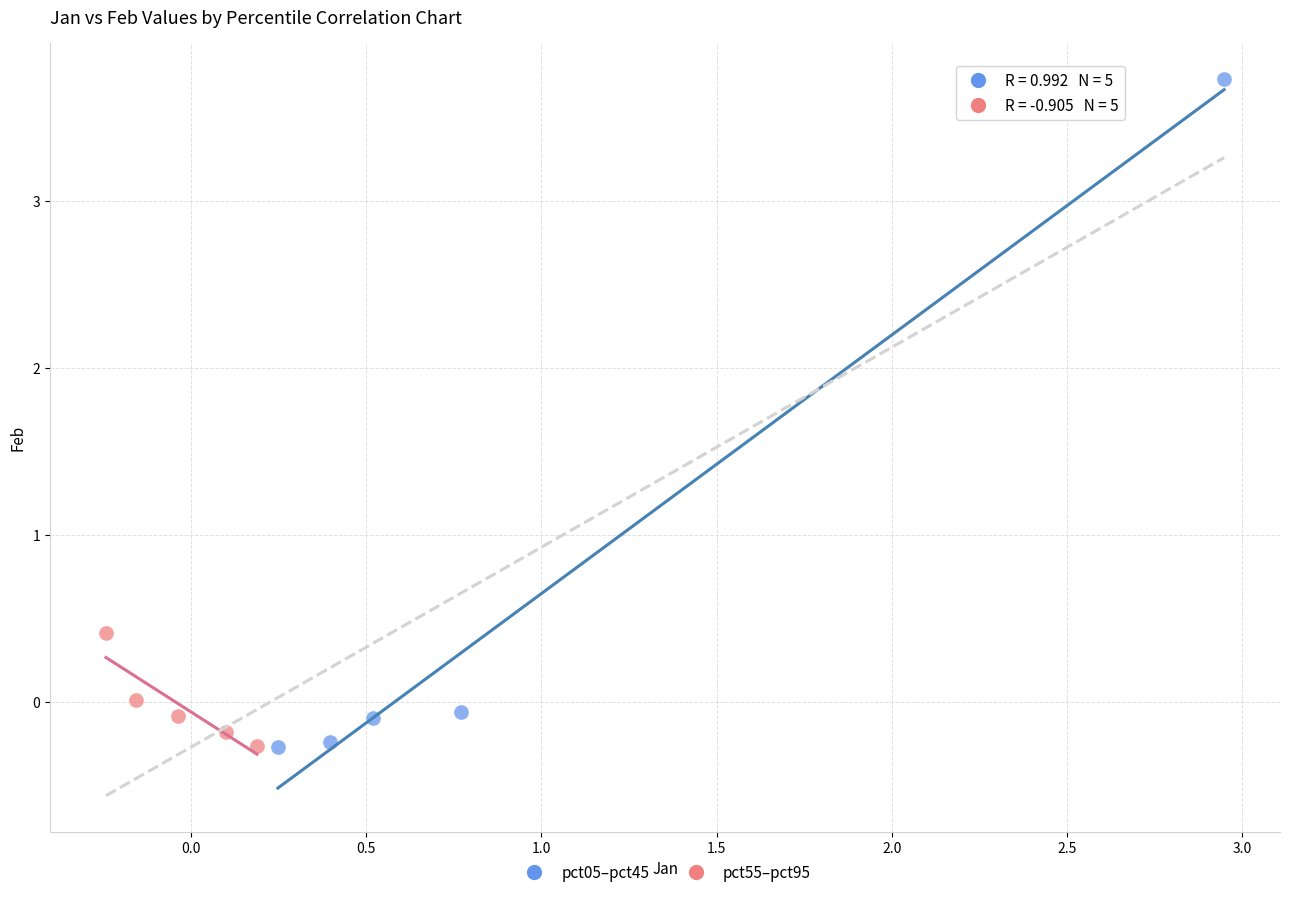

Which series contains the highest Y value?

pct05–pct45